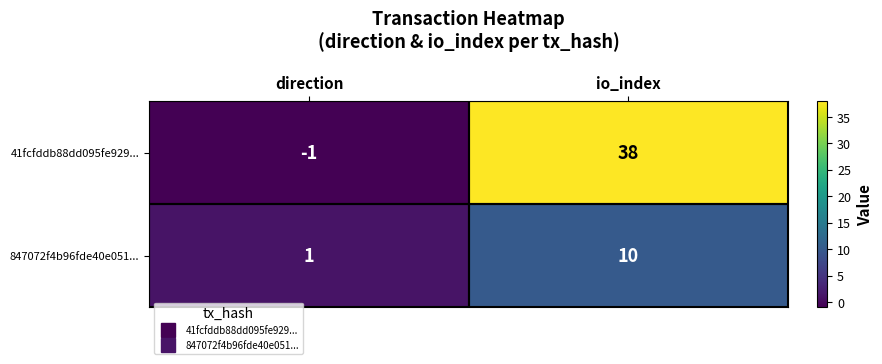

The 847072f4b96fde40e051... series shows 1 at direction. True or false?

True